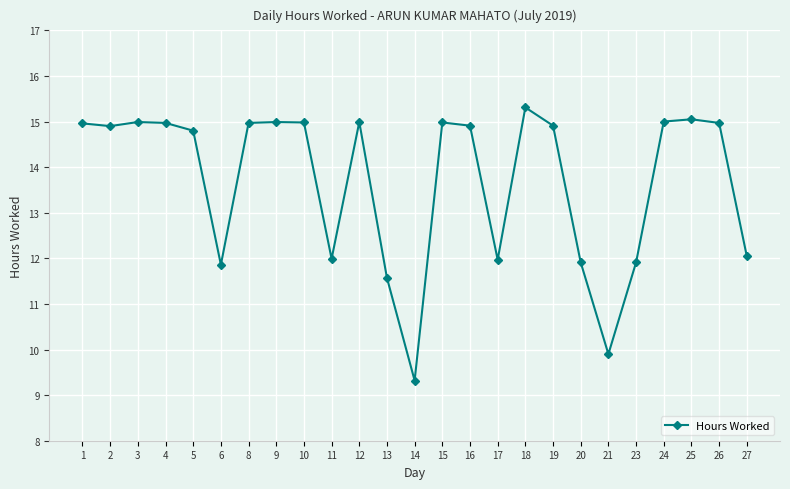

What is the minimum value shown in the chart?

9.3